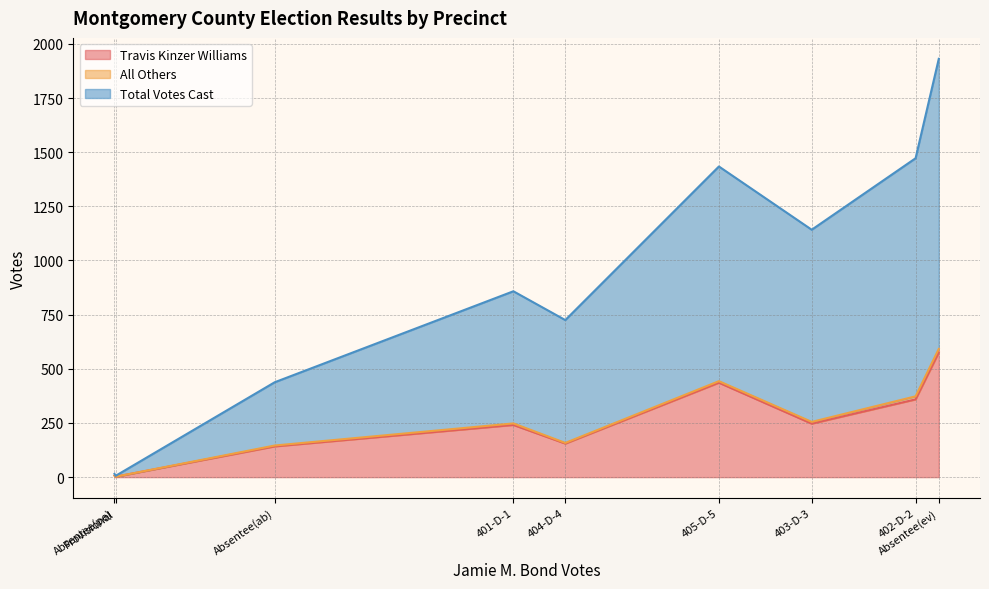

True or false: Total Votes Cast has a value of 292 at Absentee(ab).

True